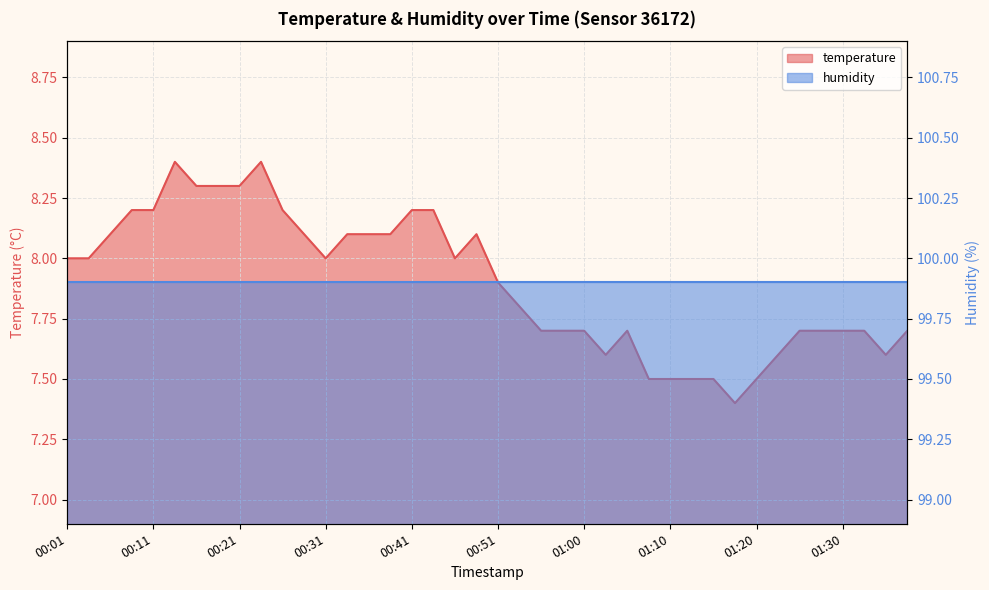

What is the difference between the maximum and minimum values?

1.0